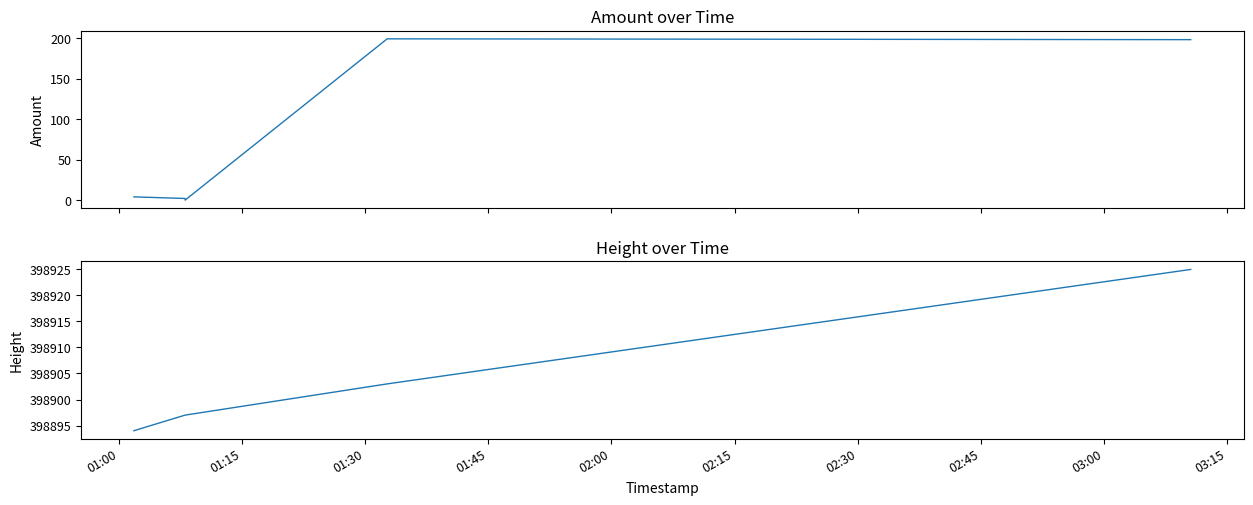

What is the label of the 4th point from the left?

01:45